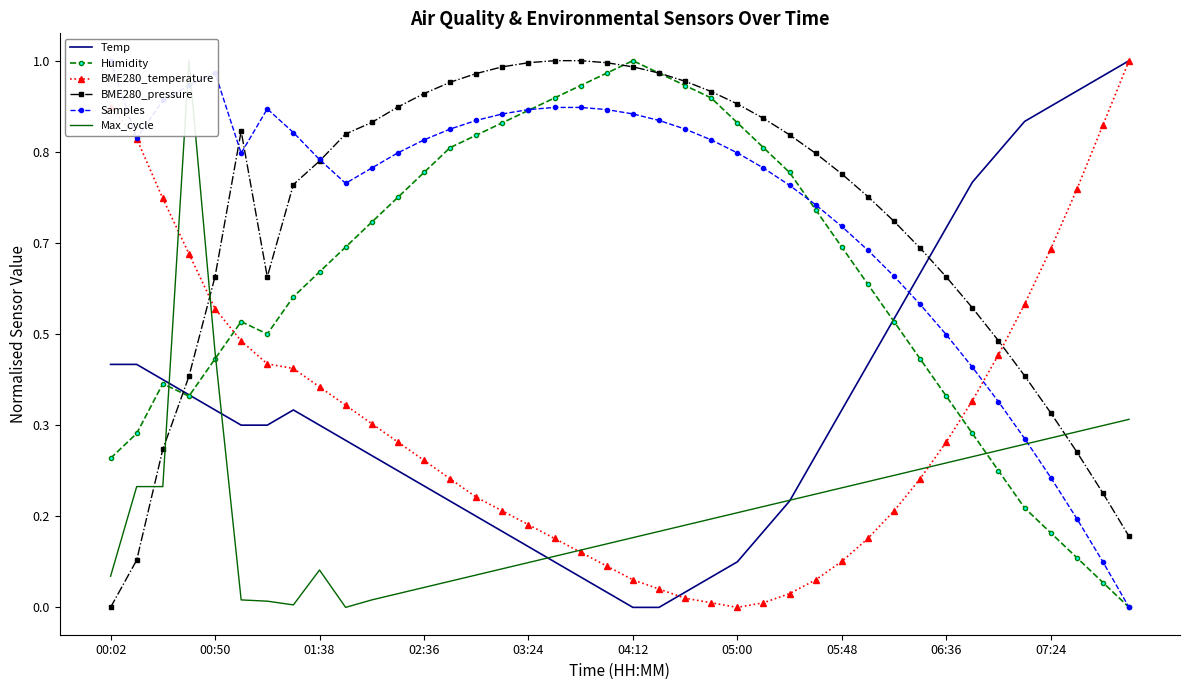

What is the difference between the second highest and minimum values in the BME280_temperature series?

0.9